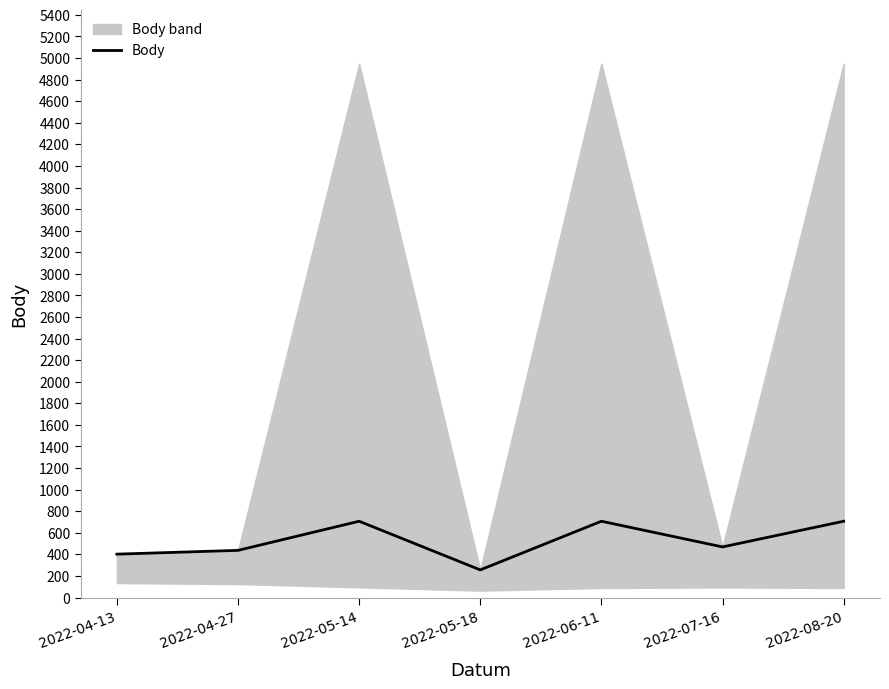

Does the chart display data point markers on the line(s)?

No